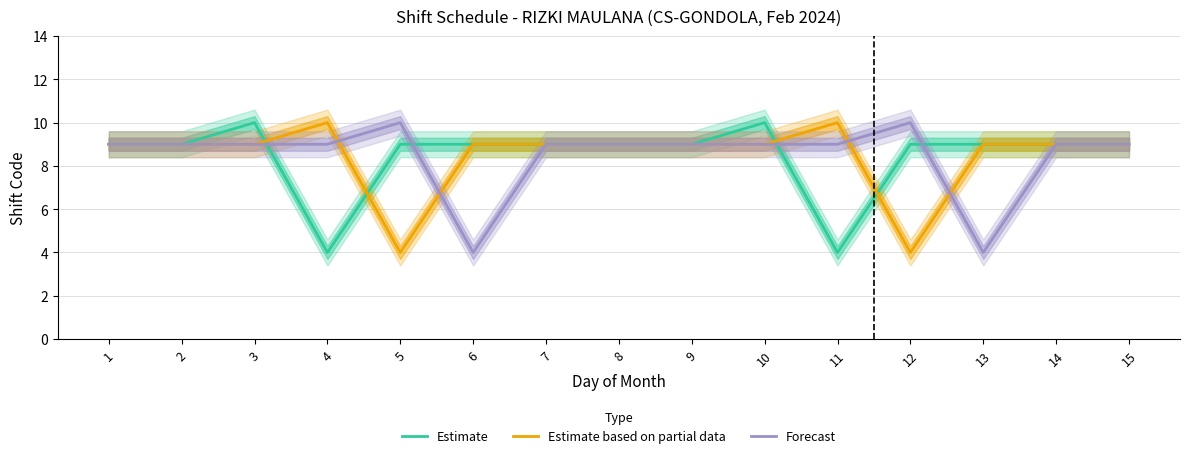

At which label is Estimate closest to 7?

1